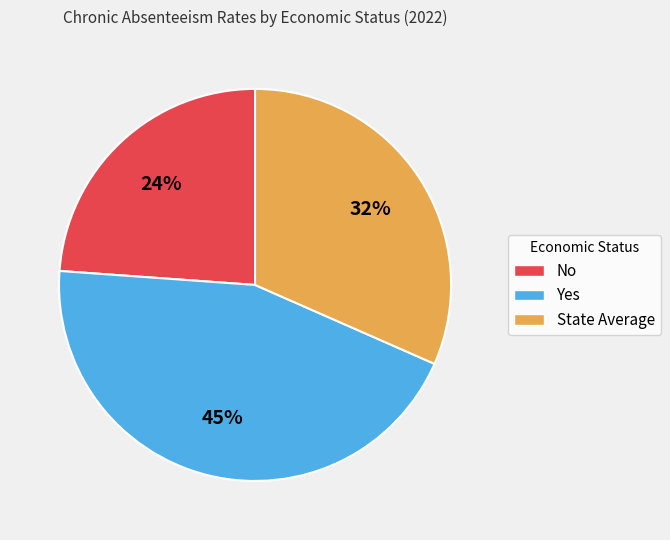

To the nearest percent, what portion does No represent?

24%